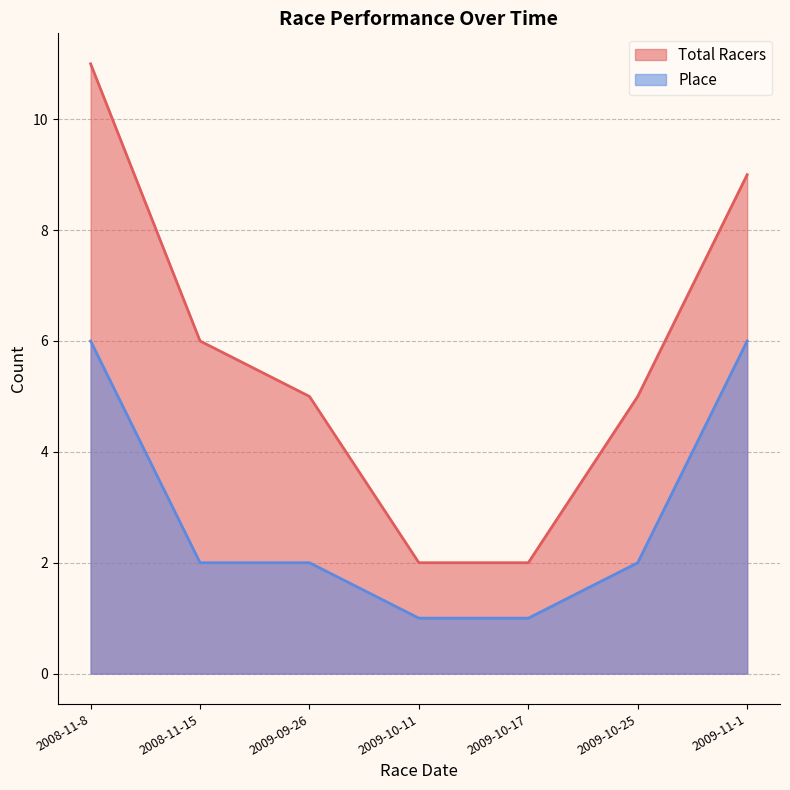

What is the label of the 1st point from the left?

2008-11-8